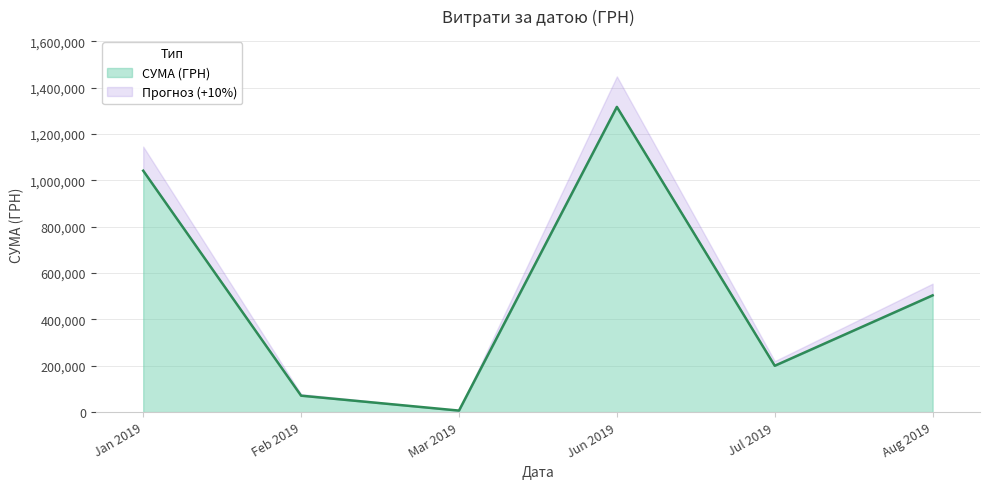

What is the maximum value for СУМА (ГРН)?

1316889.5